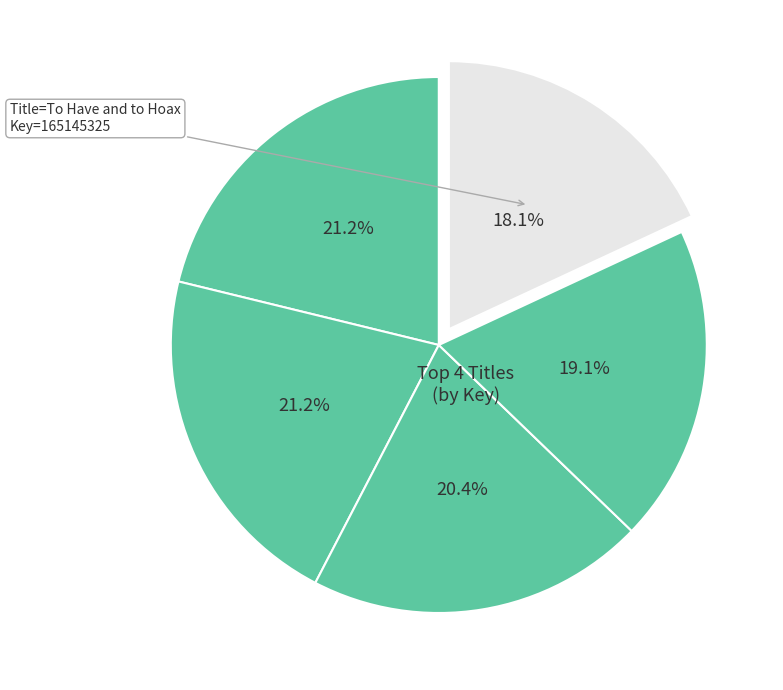

How many slices are in this pie chart?

5